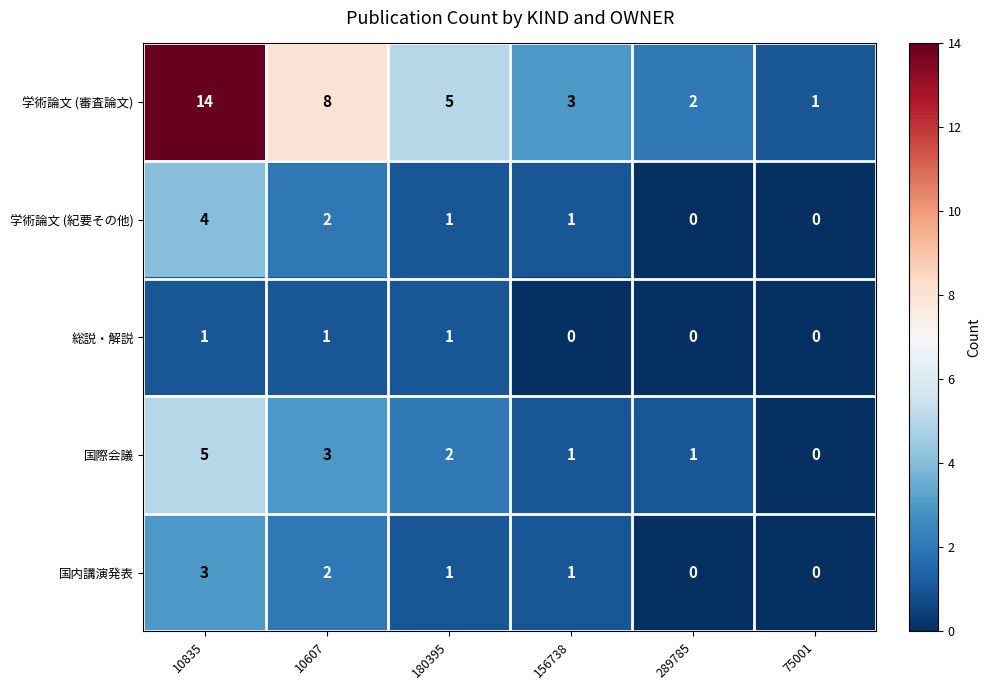

Reading left to right, transcribe all the data shown in this chart.

学術論文 (審査論文): 14	8	5	3	2	1
学術論文 (紀要その他): 4	2	1	1	0	0
総説・解説: 1	1	1	0	0	0
国際会議: 5	3	2	1	1	0
国内講演発表: 3	2	1	1	0	0